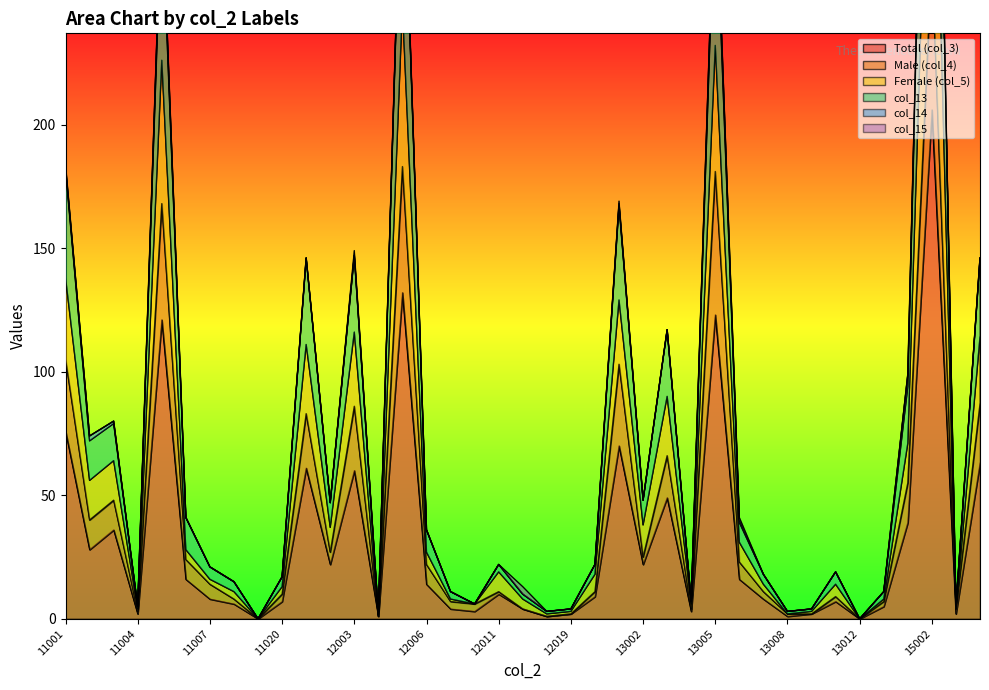

In col_13, how many points are lower than both neighbors (excluding endpoints)?

12